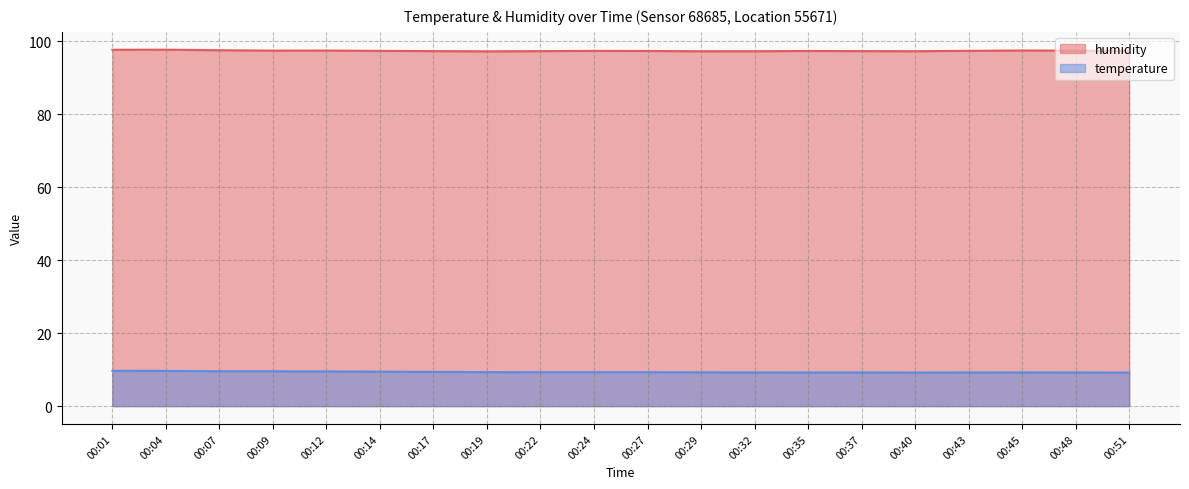

Which series has the largest total across all categories?

humidity